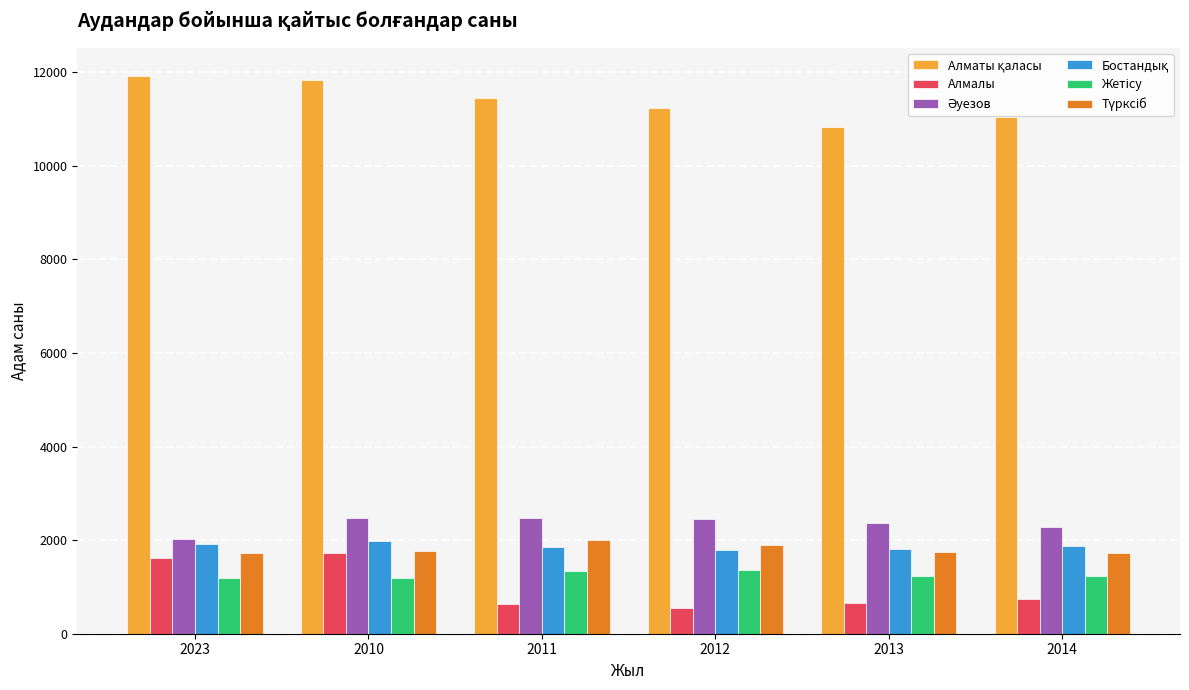

What is the minimum value shown in the chart?

544